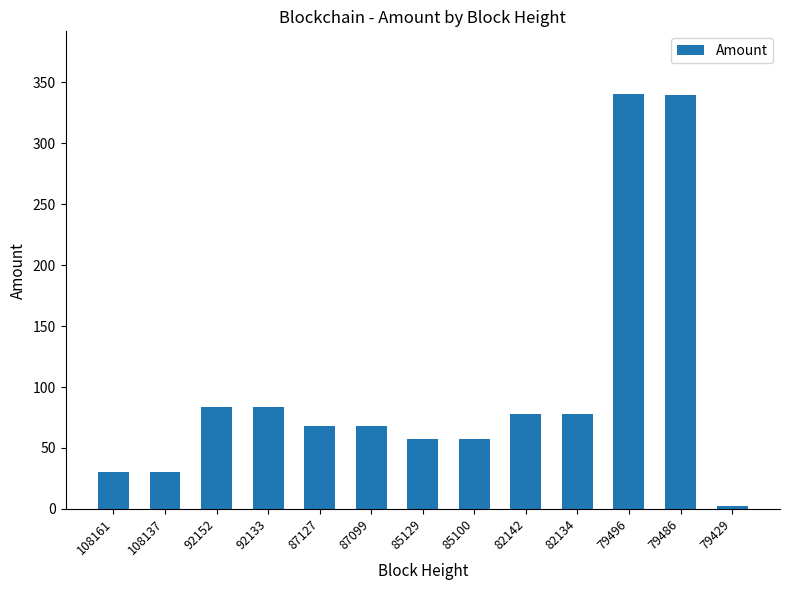

Are the bars grouped side by side (vs. stacked)?

No